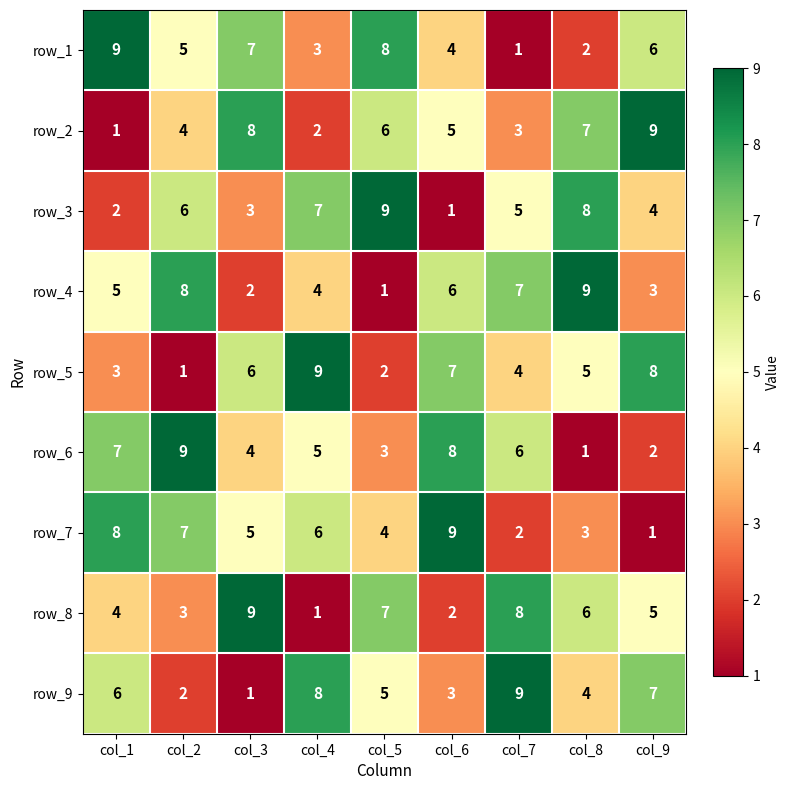

What is the highest value of the row_5 series?

9